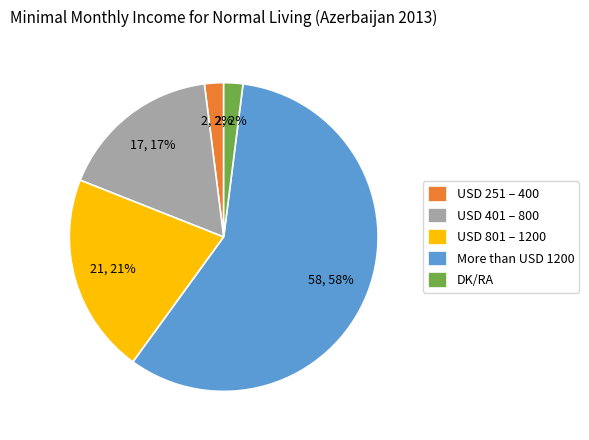

The USD 401 – 800 slice represents 2% of the pie. True or false?

False